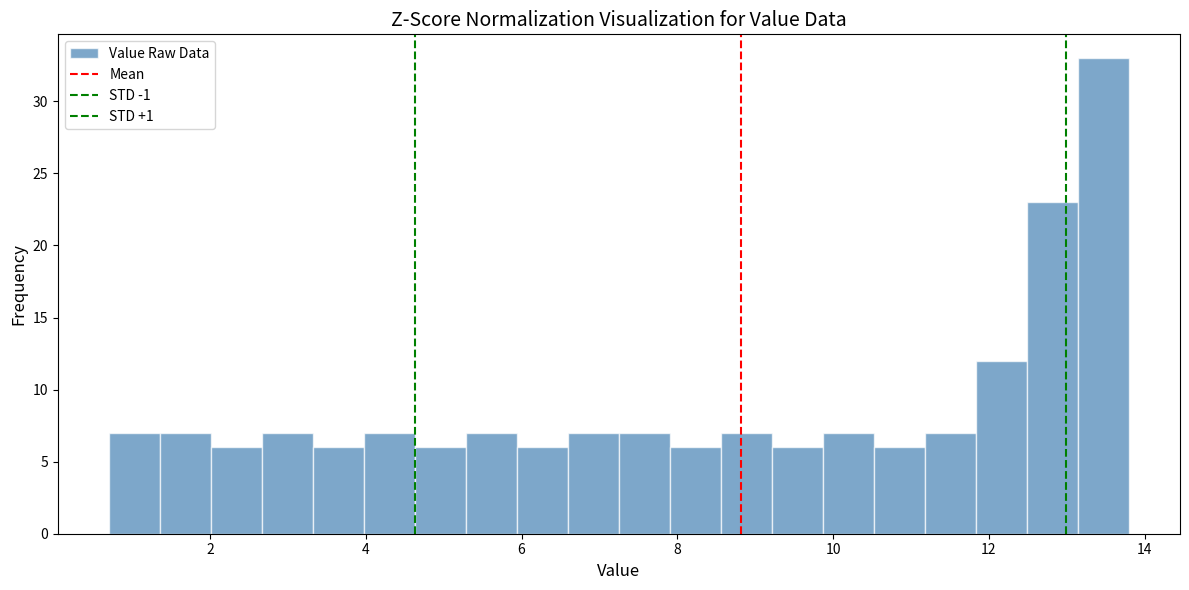

Around what value on the x-axis is the tallest bar? Give the approximate position of its centre, as read against the axis.

13.4